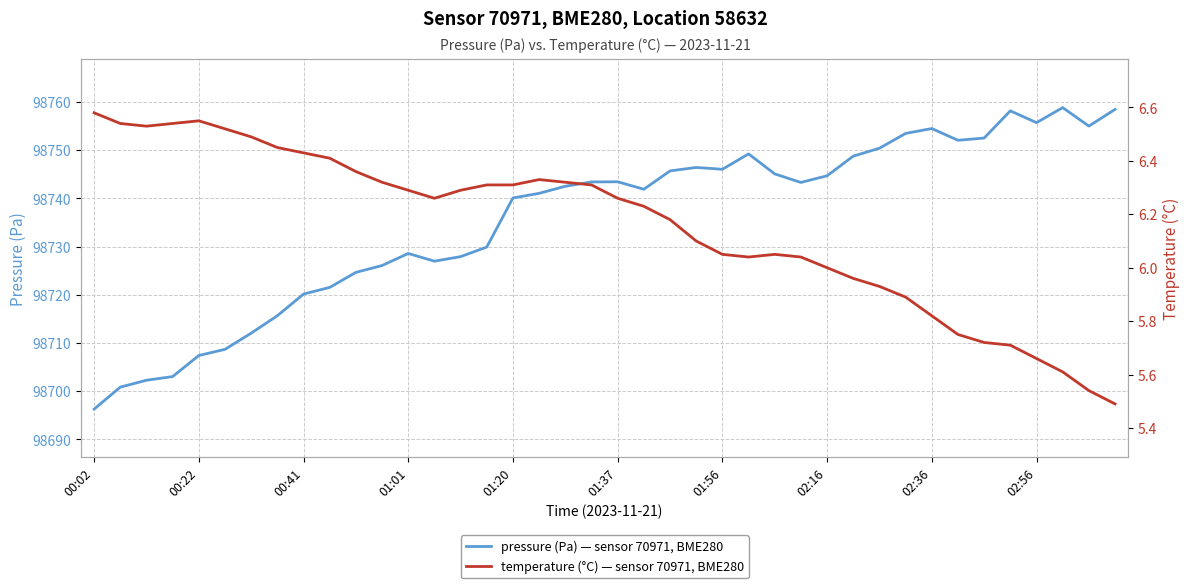

What is the difference between the maximum and minimum values in the pressure series?

62.5